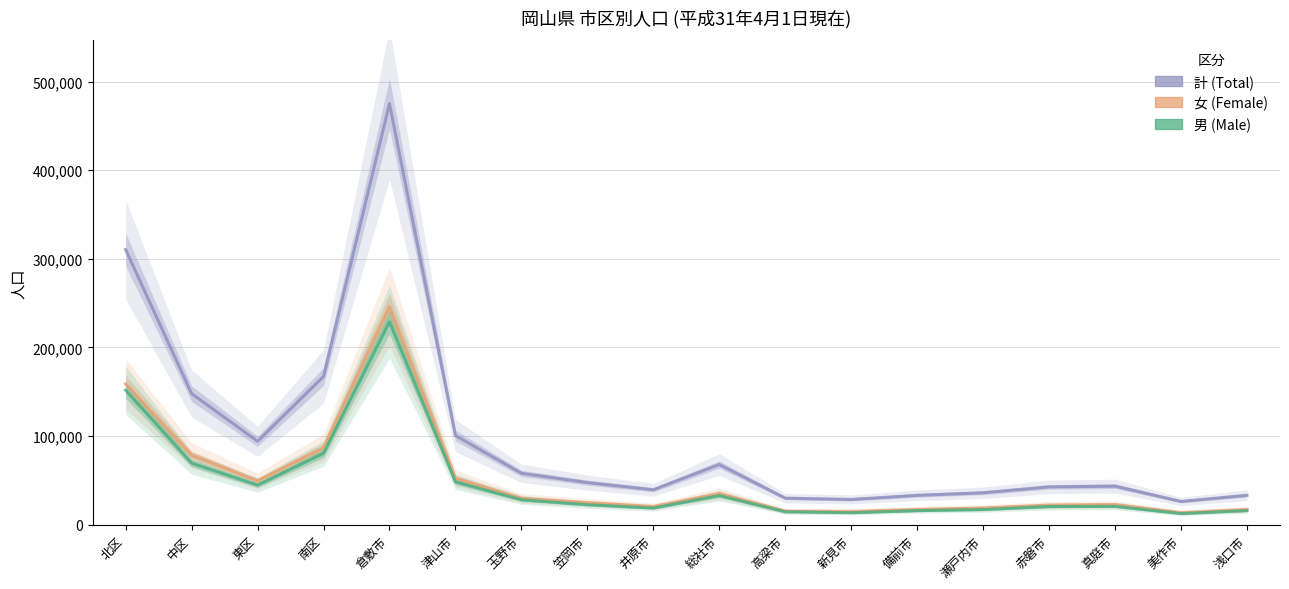

Which label corresponds to the largest value in the chart?

倉敷市